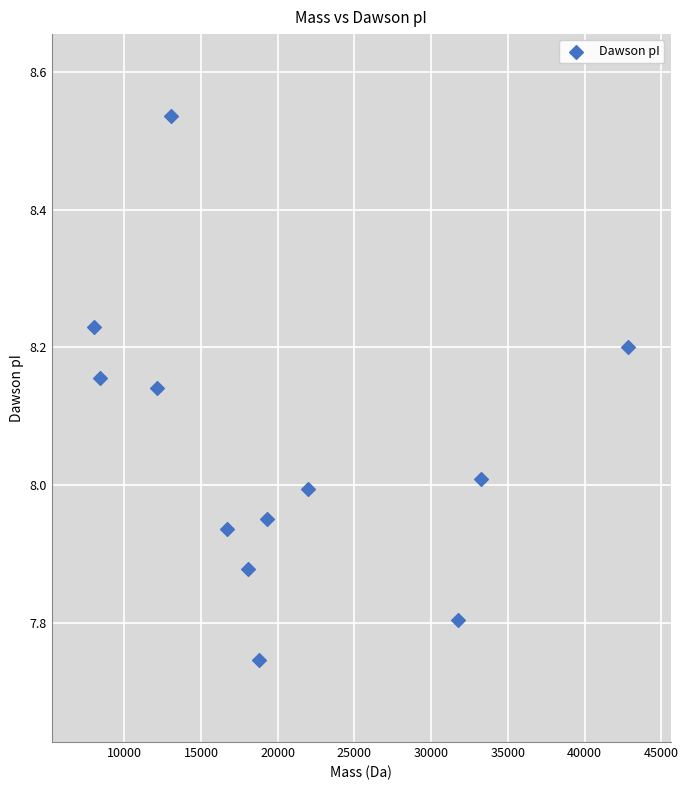

What is the average X value?

20358.3